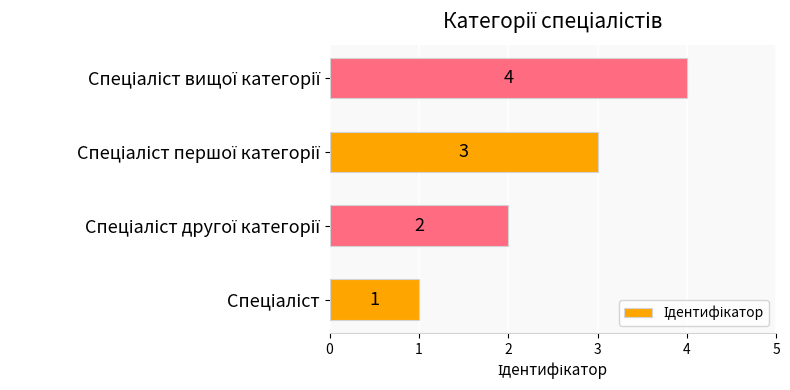

What is the maximum value shown in the chart?

4